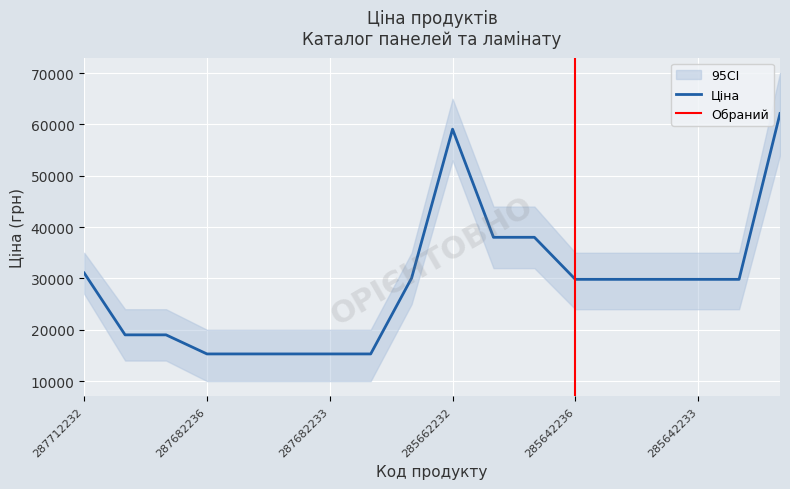

What is the sum of all values?

521898.6